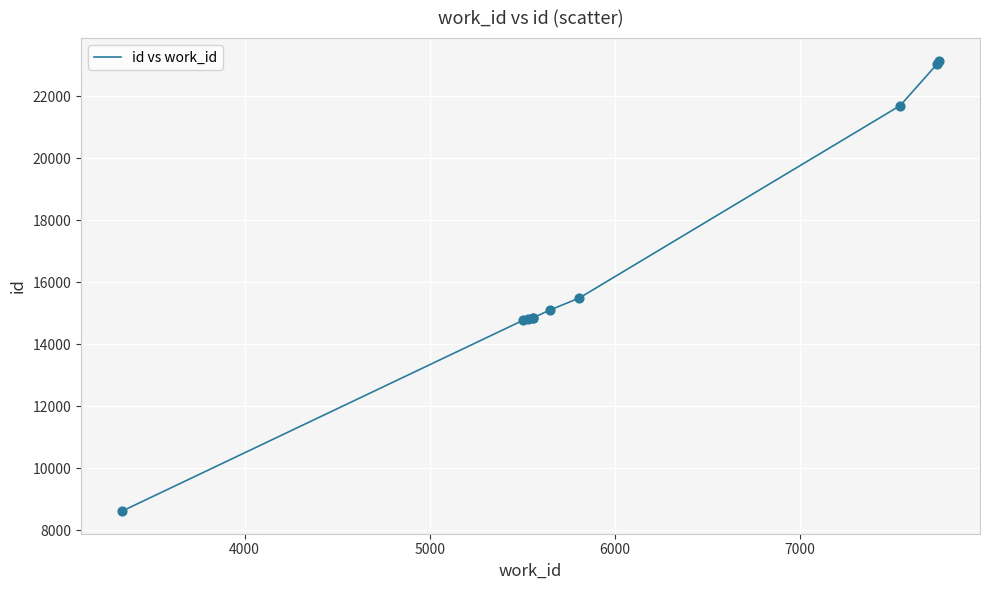

What is the difference between the maximum and minimum values?

14540